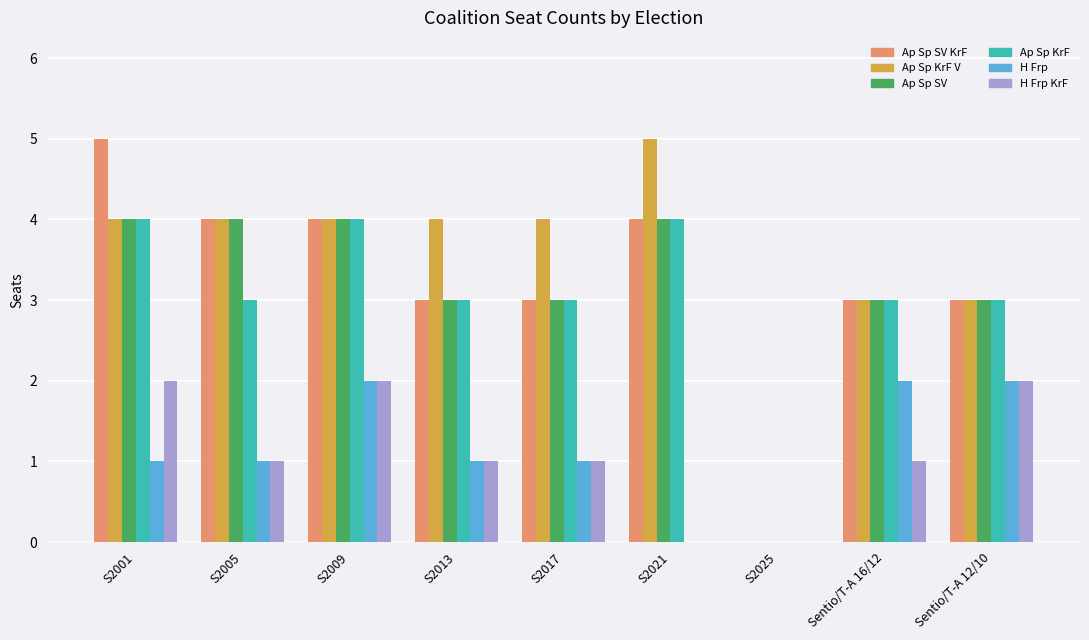

What is the sum of the Ap Sp KrF V values at S2001 and S2013?

8